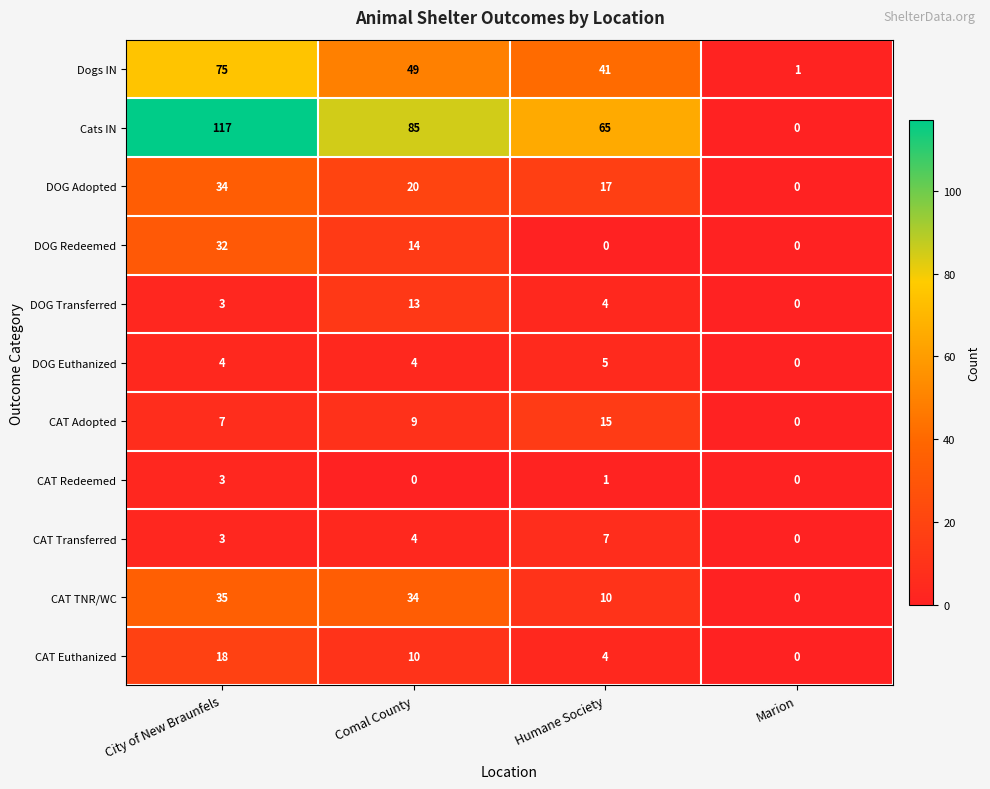

Which series has the largest total across all categories?

Cats IN